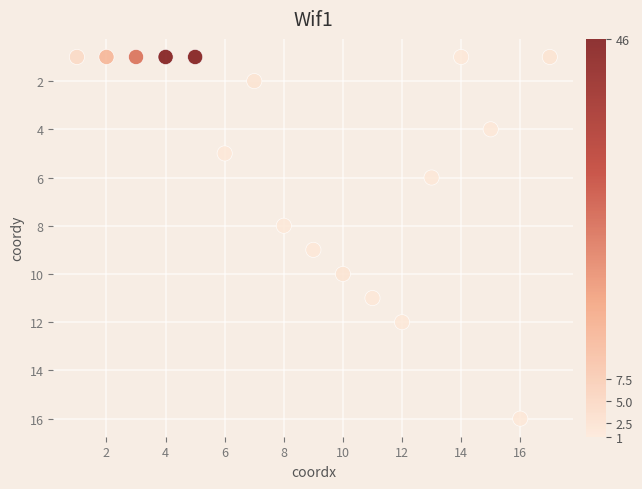

What is the range of X values (max minus min)?

16